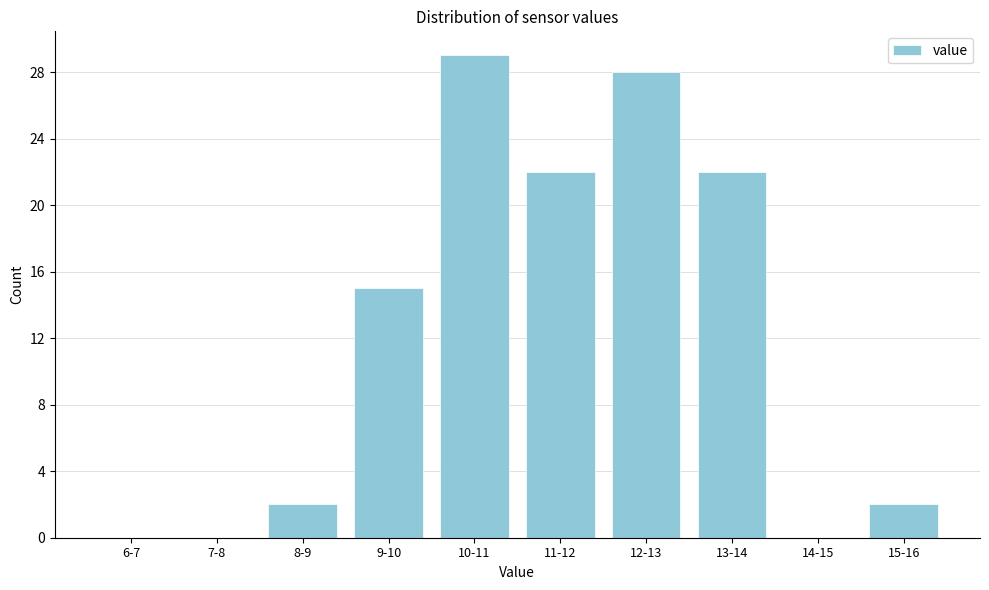

Reading right to left, list all the values displayed in this chart.

15-16=2	14-15=0	13-14=22	12-13=28	11-12=22	10-11=29	9-10=15	8-9=2	7-8=0	6-7=0